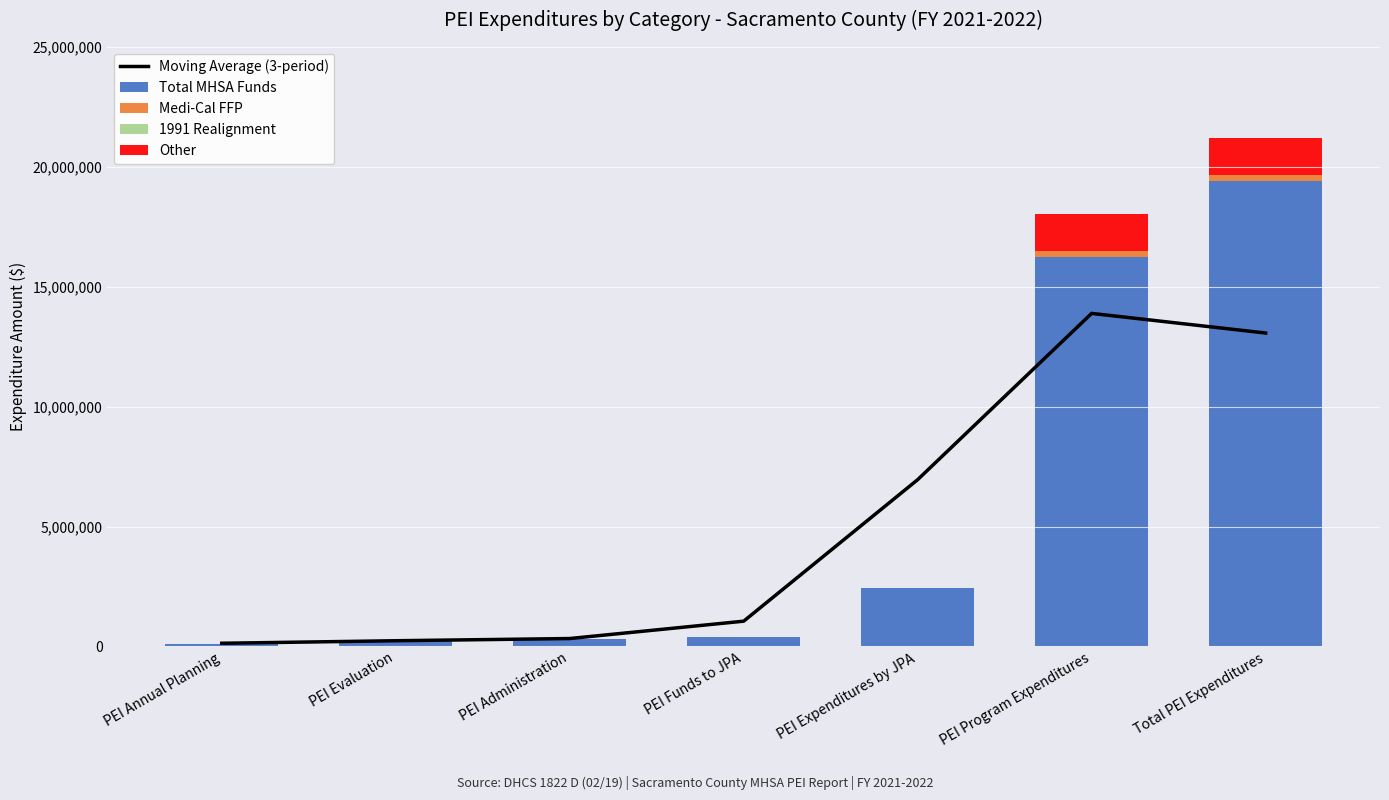

At which category is the sum across all series the highest?

Total PEI Expenditures